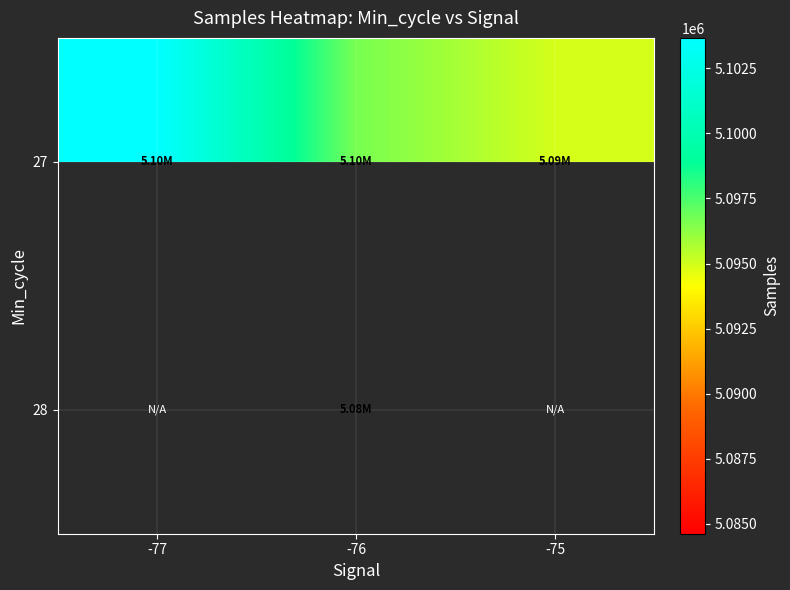

List the series in order of their peak value, highest first.

27, 28